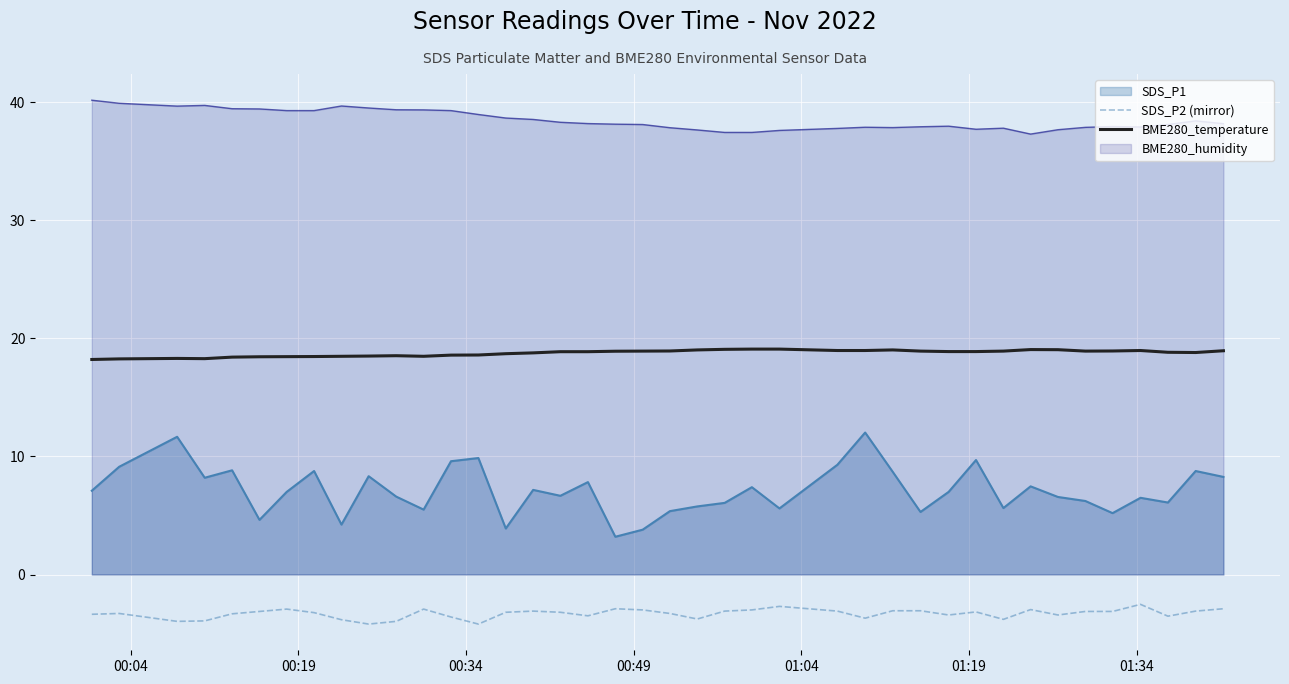

What are all the series names shown in the legend?

SDS_P1, SDS_P2 (mirror), BME280_temperature, BME280_humidity